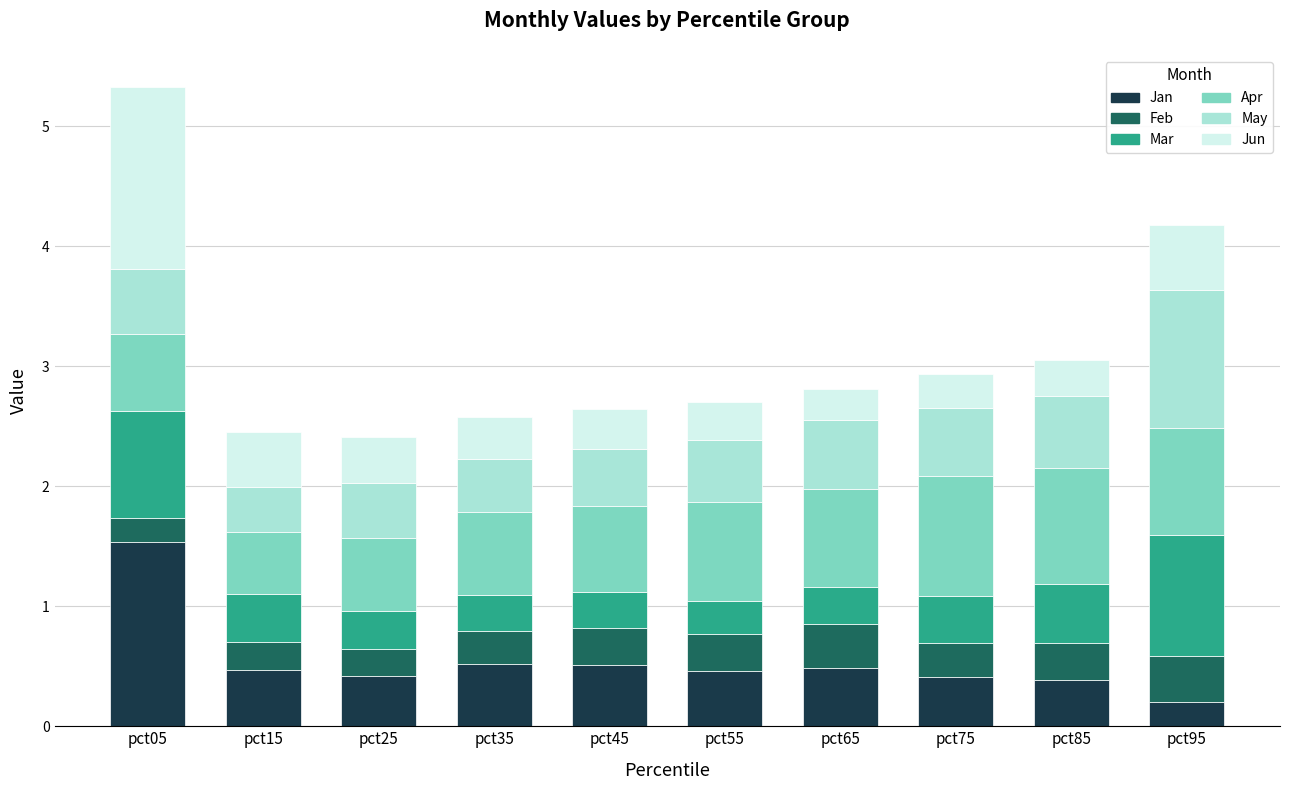

Where is Jan nearest to the value 0?

pct95